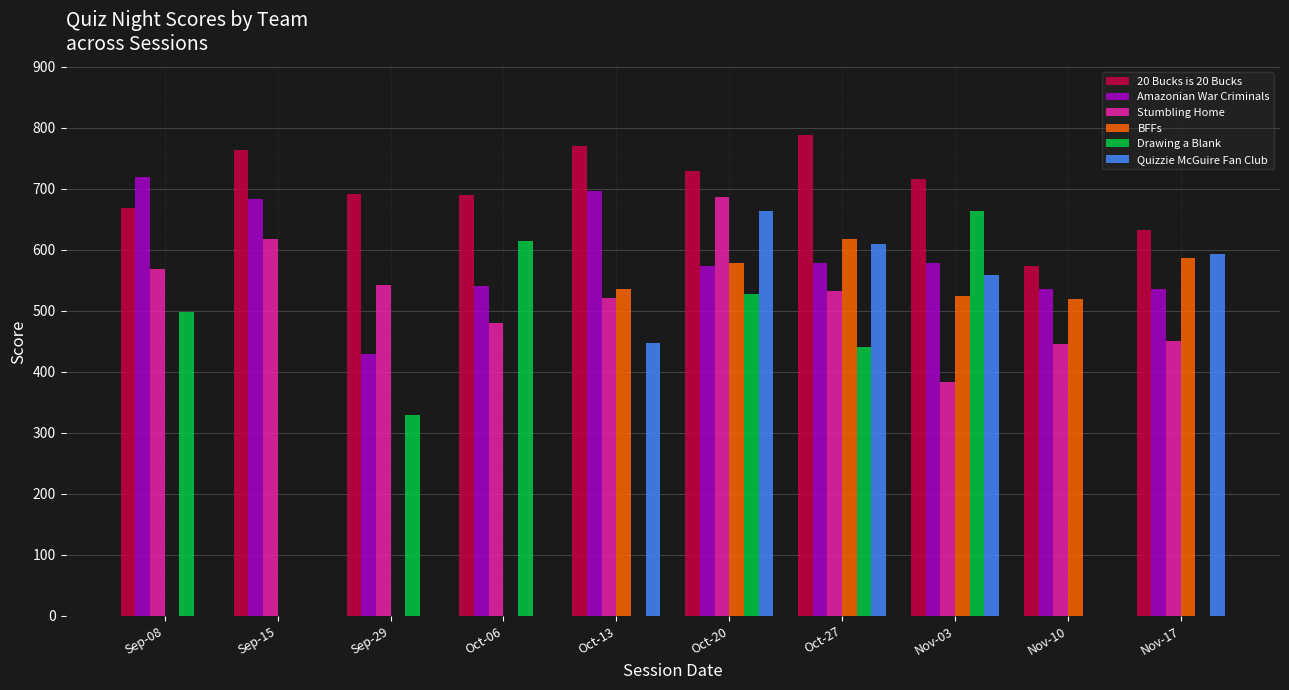

At which category is the sum across all series the highest?

Oct-20